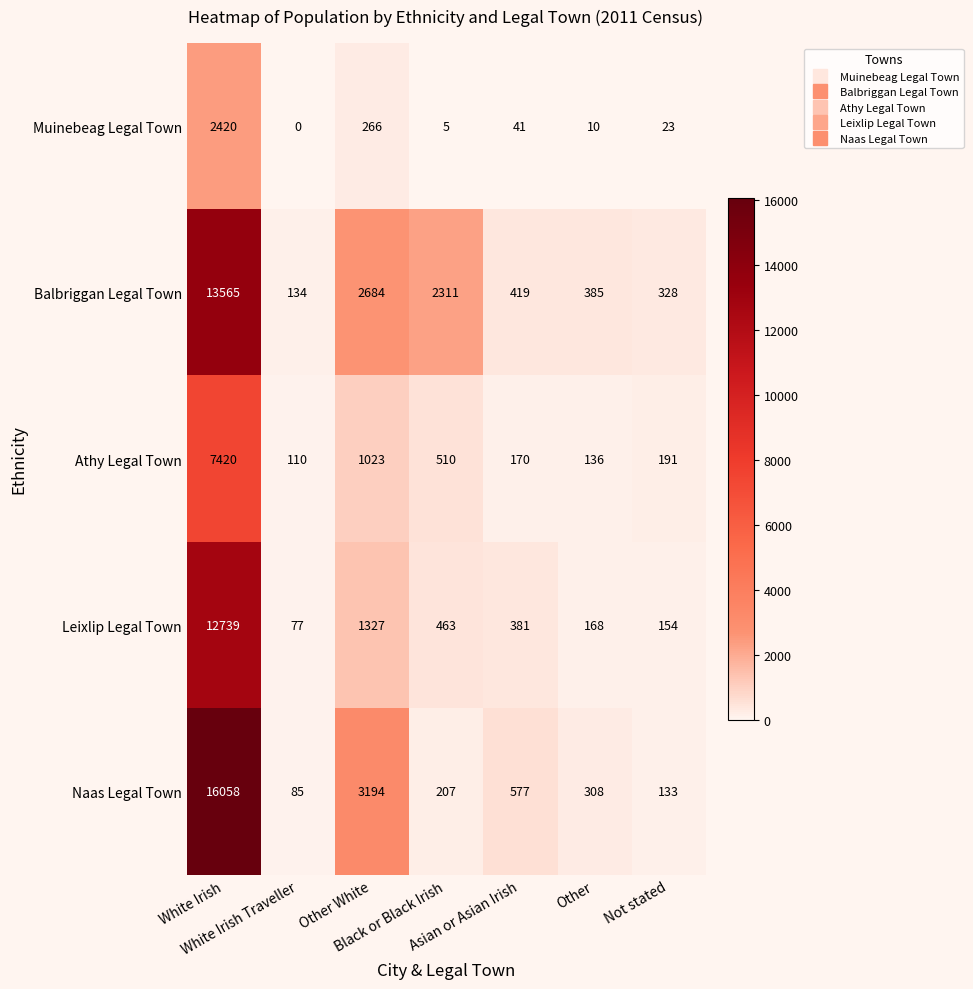

List the series in order of their peak value, highest first.

Naas Legal Town, Balbriggan Legal Town, Leixlip Legal Town, Athy Legal Town, Muinebeag Legal Town